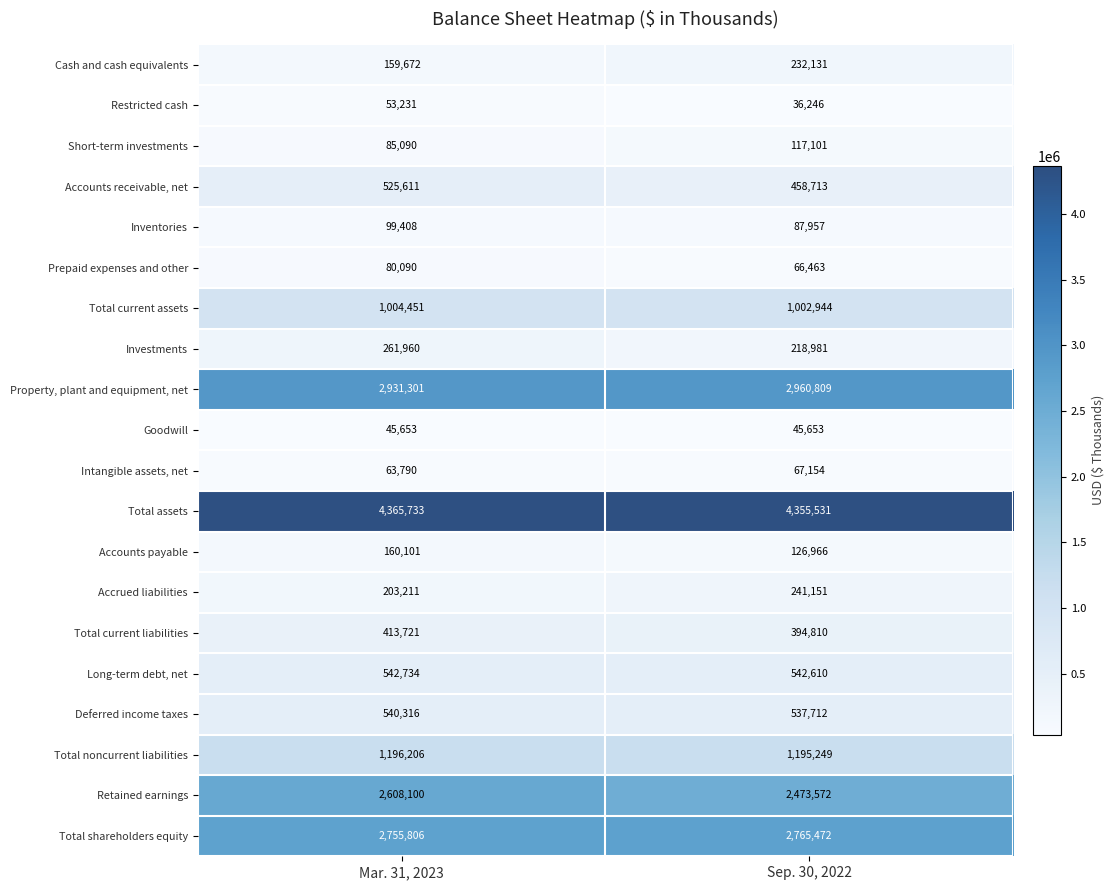

The Prepaid expenses and other series shows 39842 at Mar. 31, 2023. True or false?

False